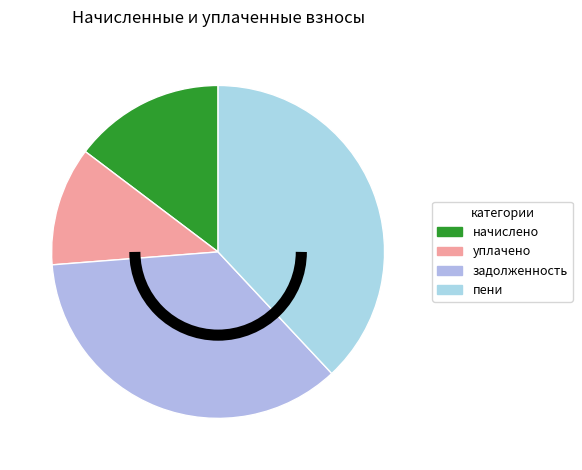

Count the number of slices in the pie.

4